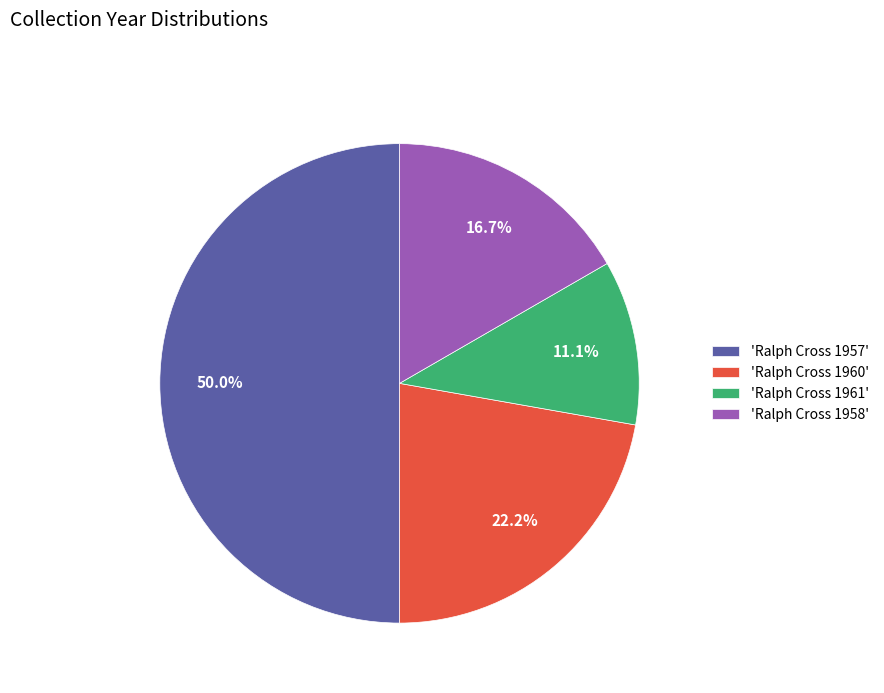

Is 'Ralph Cross 1960' the majority of the pie?

No